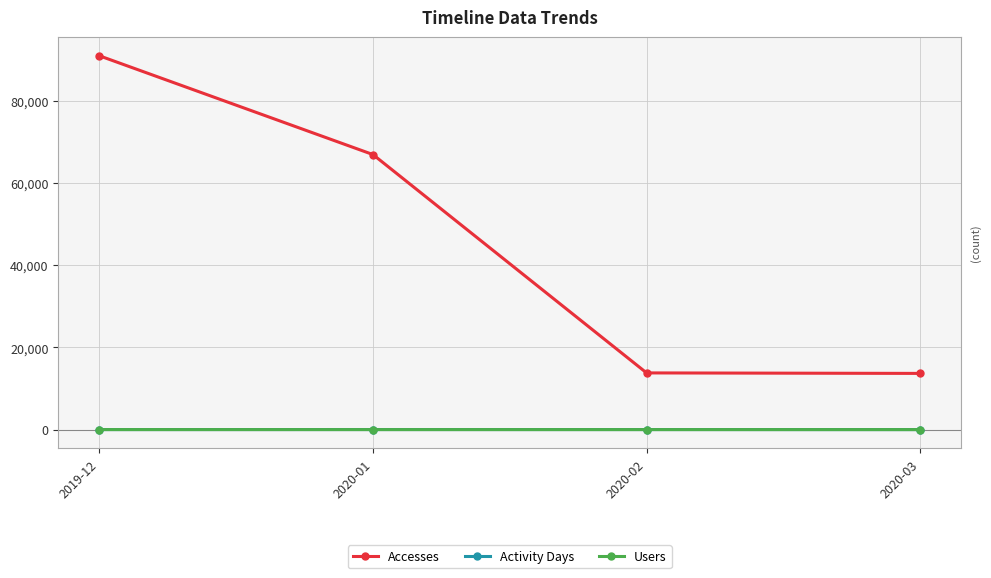

What is the label of the 2nd point from the left?

2020-01